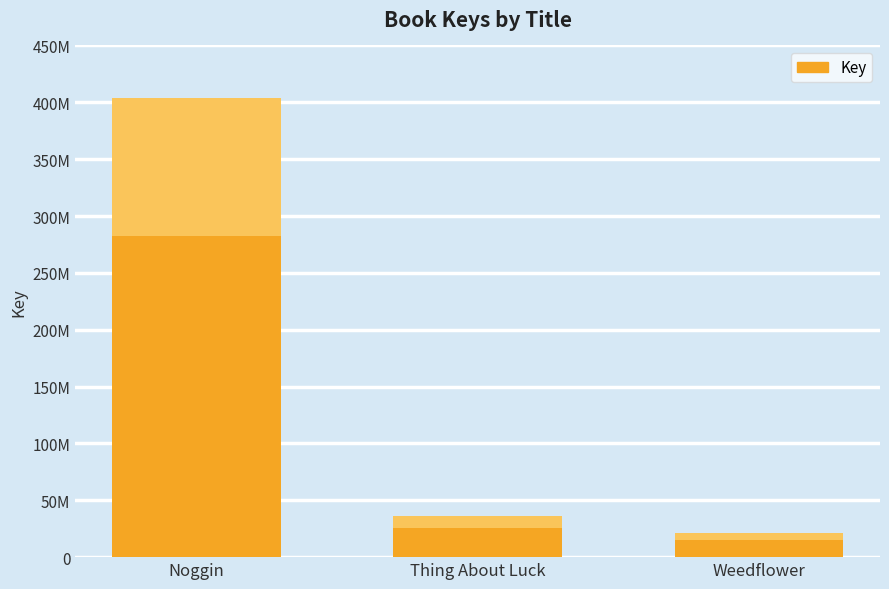

What is the greatest value displayed?

403385077